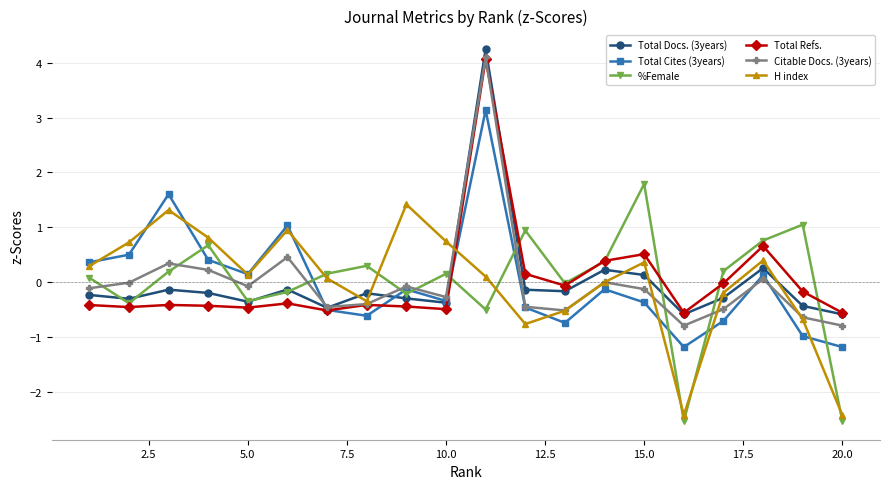

What is the greatest value displayed?

4.2